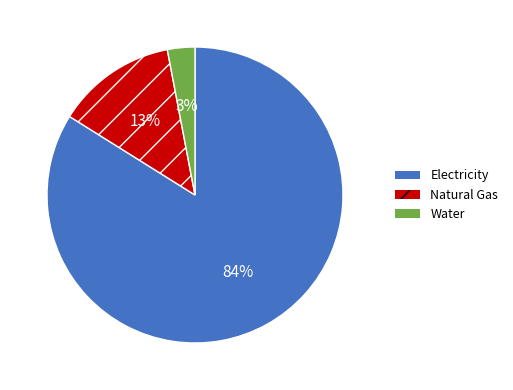

True or false: Natural Gas accounts for 13% of the total.

True